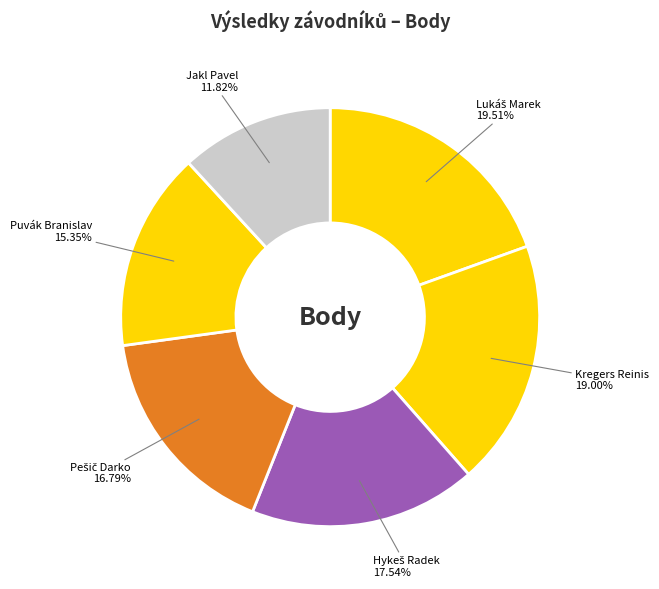

To the nearest percent, what is the difference between the largest and smallest slice percentages?

8%